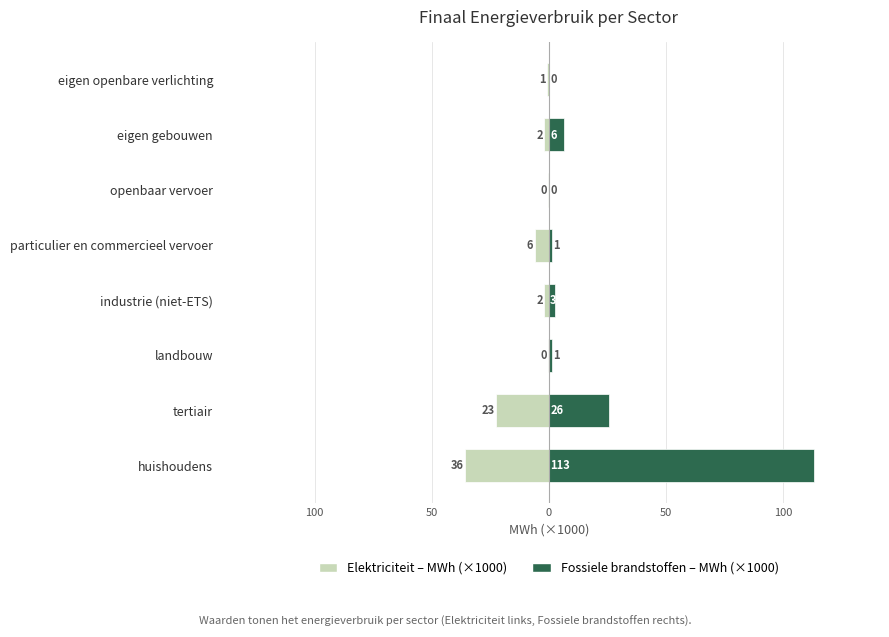

What are all the series names shown in the legend?

Elektriciteit – MWh (×1000), Fossiele brandstoffen – MWh (×1000)